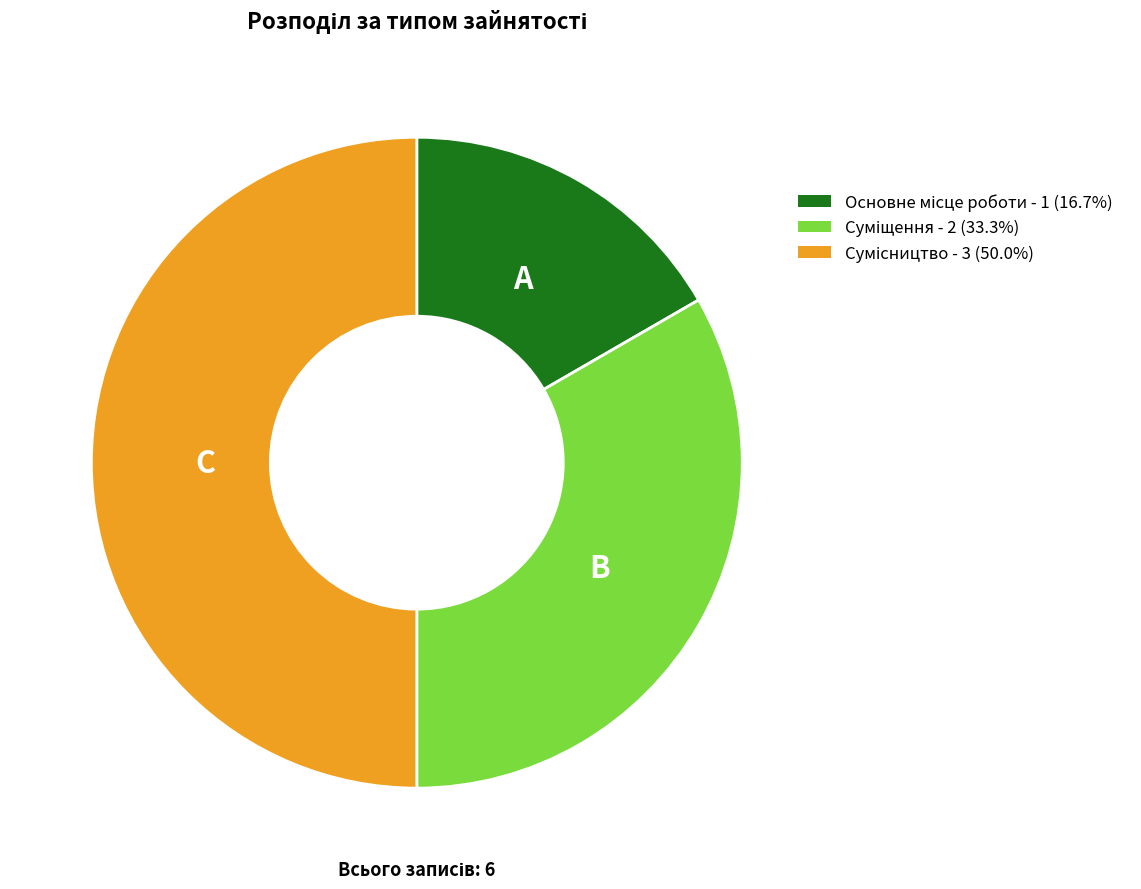

True or false: Сумісництво accounts for 36% of the total.

False